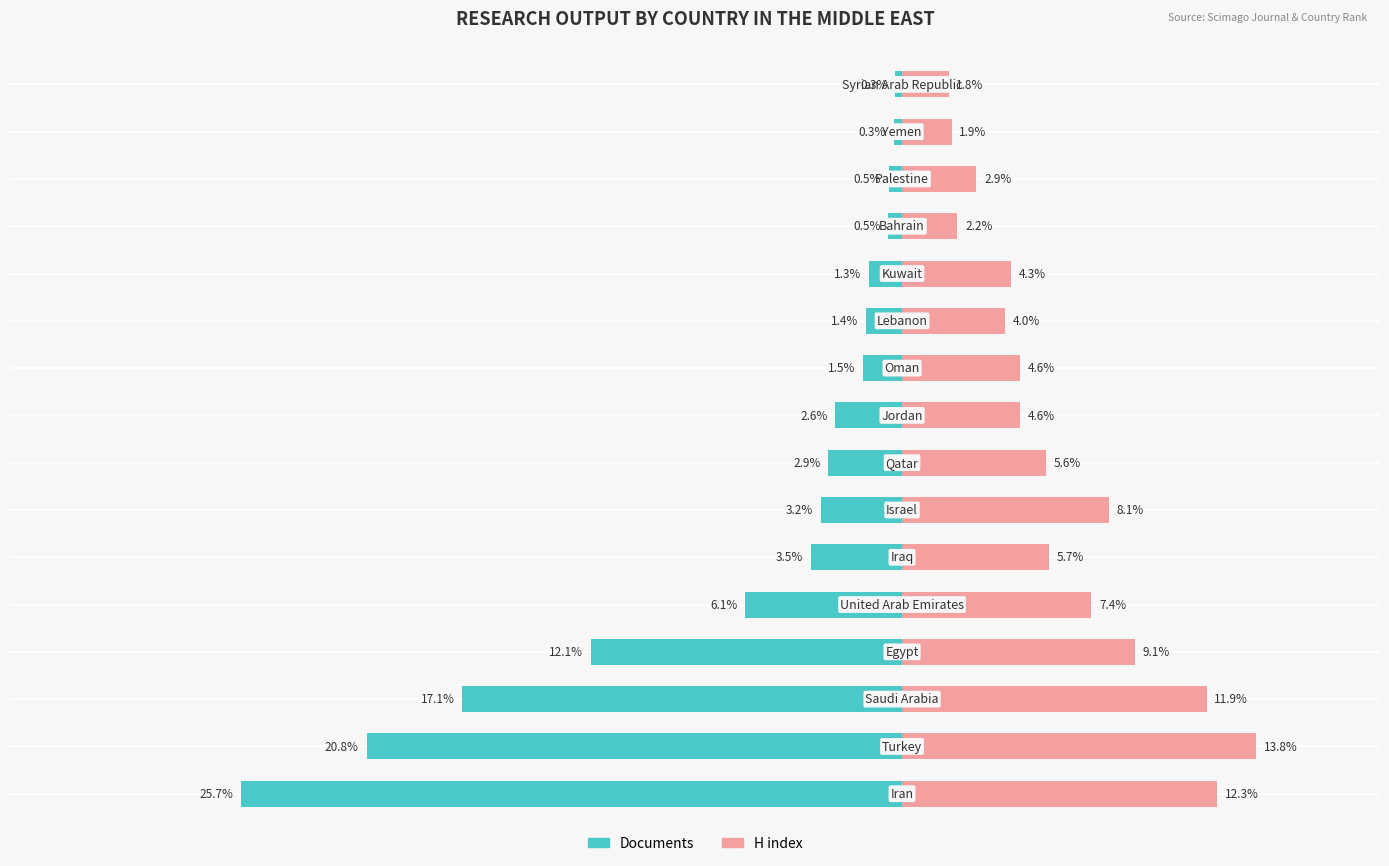

What is the difference between the maximum and minimum values in the H index series?

12.0